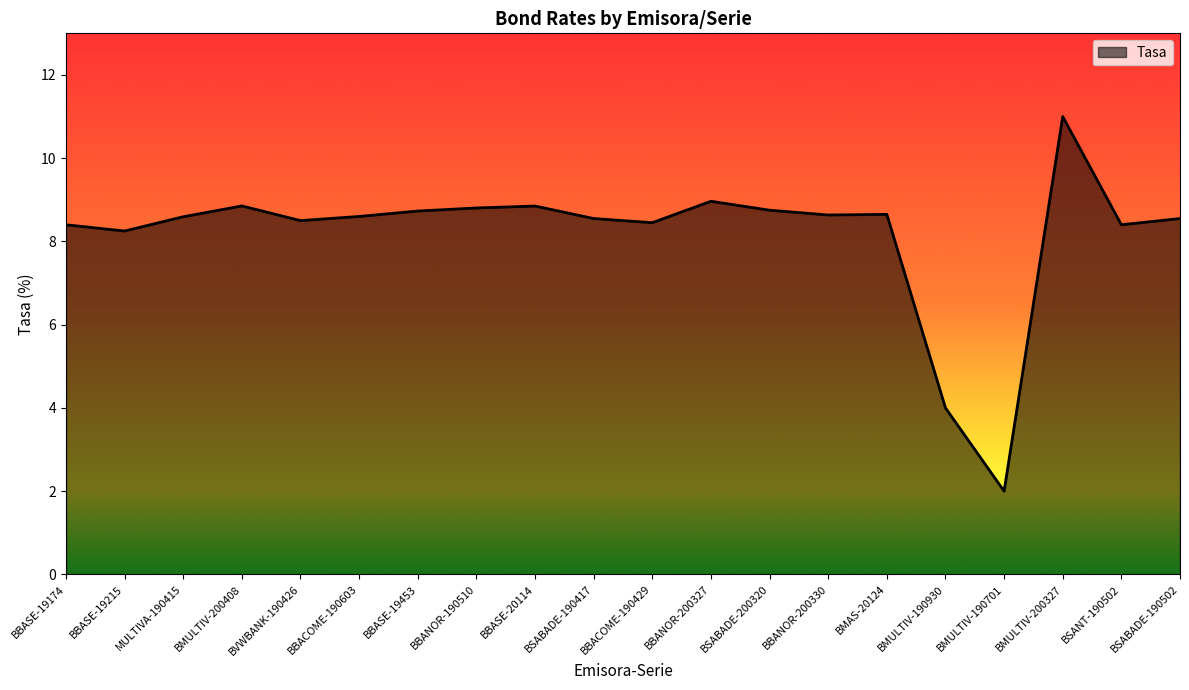

What is the difference between the maximum and minimum values?

9.0